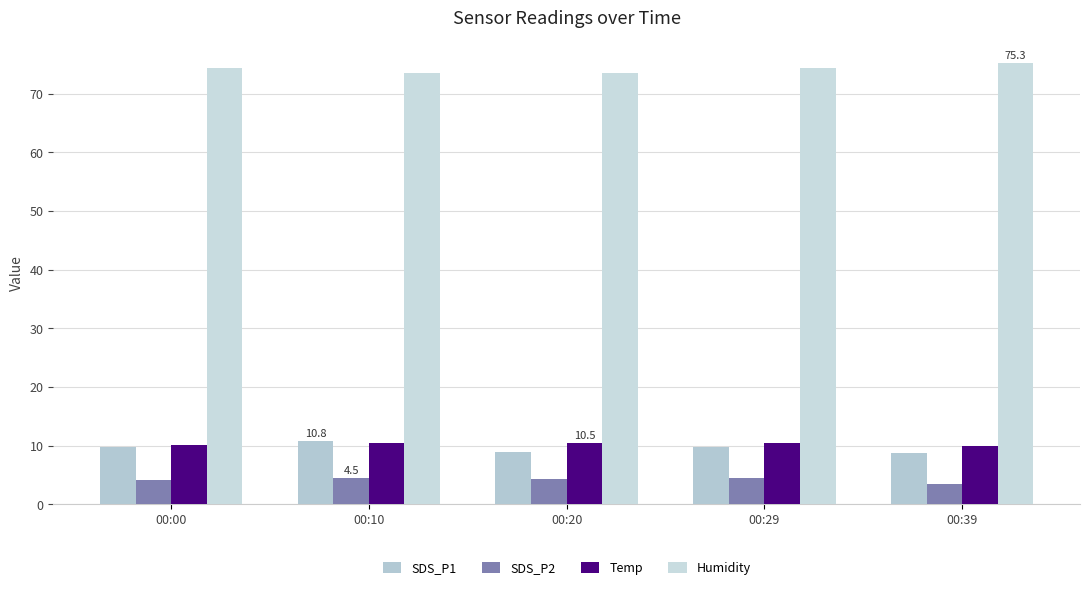

What is the spread (max minus min) of values at 00:29?

70.0